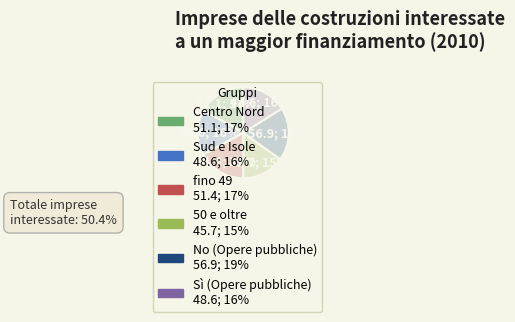

Does 50 e oltre account for over 50% of the chart?

No